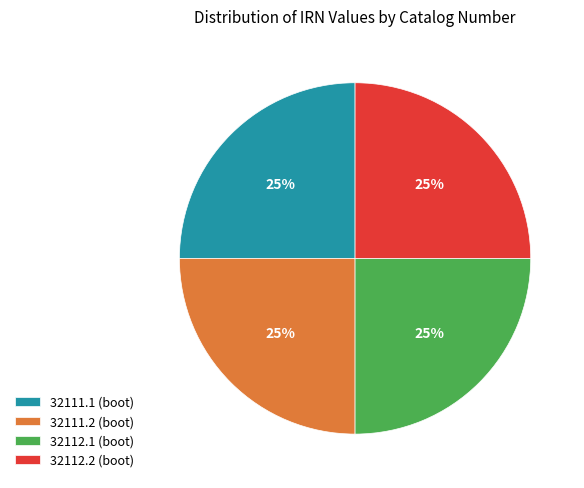

To the nearest percent, what percentage of the pie is 32111.1 (boot)?

25%